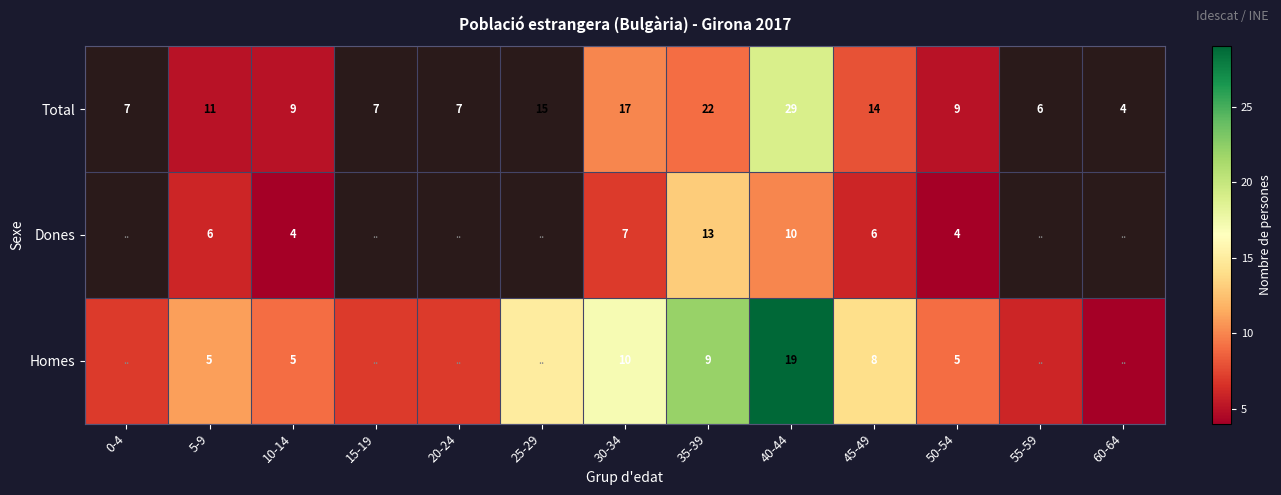

The Homes series shows 10 at 30-34. True or false?

True